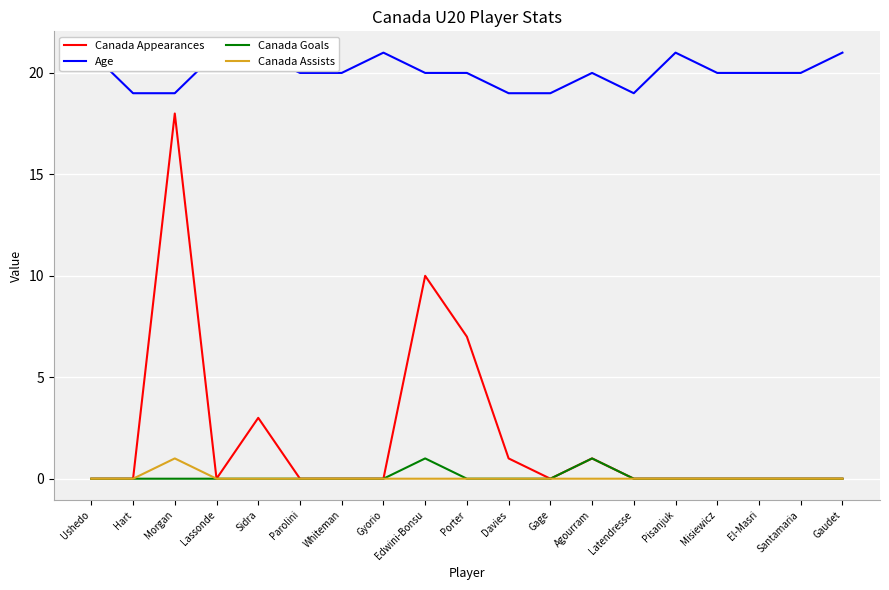

True or false: Canada Appearances and Age intersect in this chart.

False